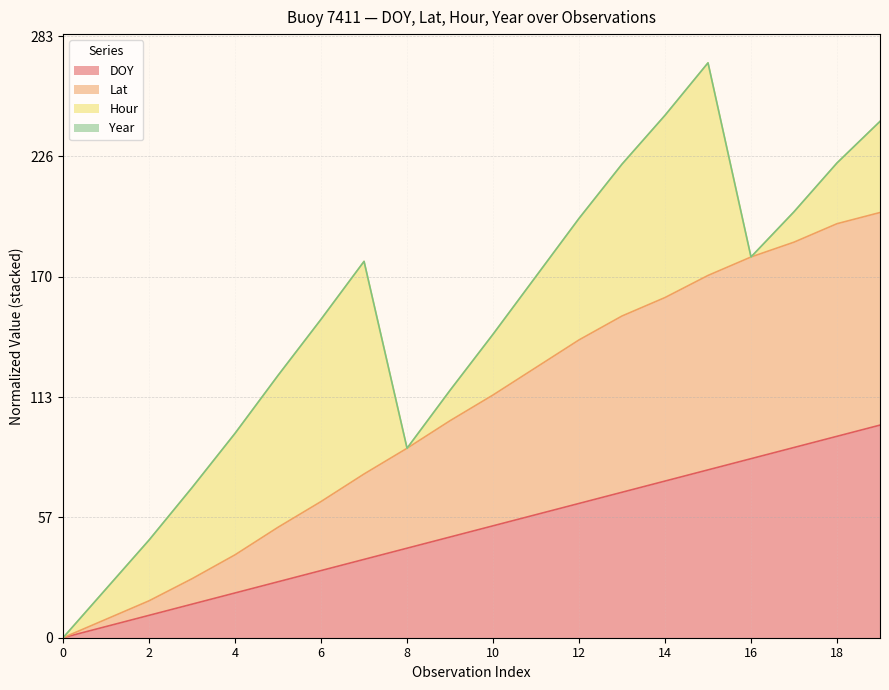

The value of DOY at 8 is 42.1. True or false?

True